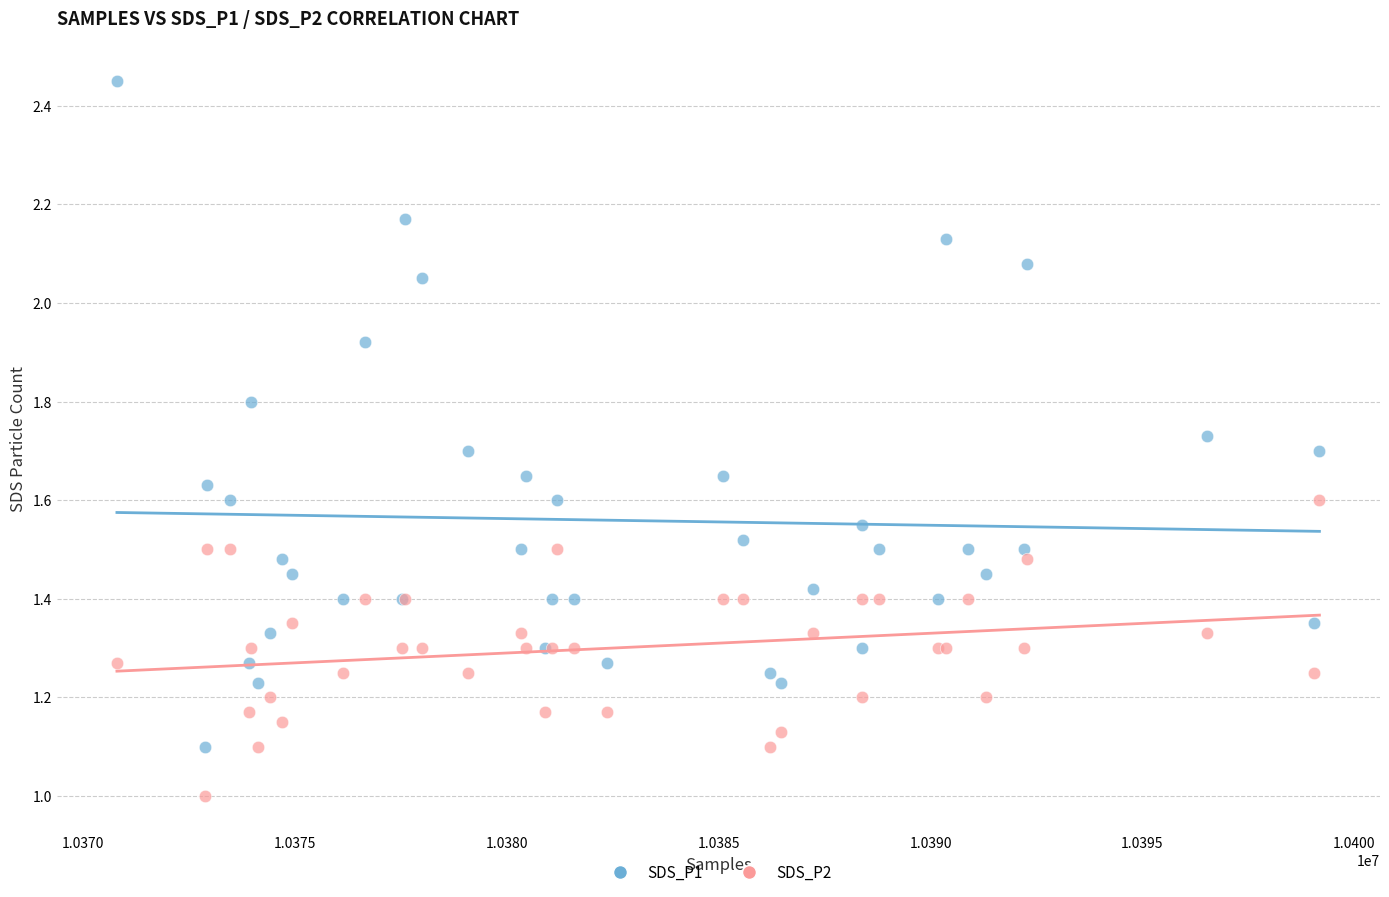

Which series has the largest Y range (max minus min)?

SDS_P1